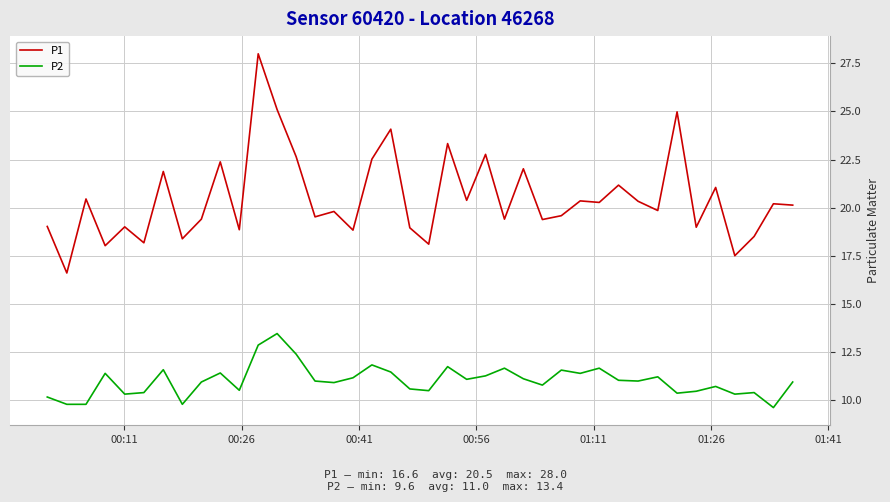

List the series in order of their peak value, highest first.

P1, P2